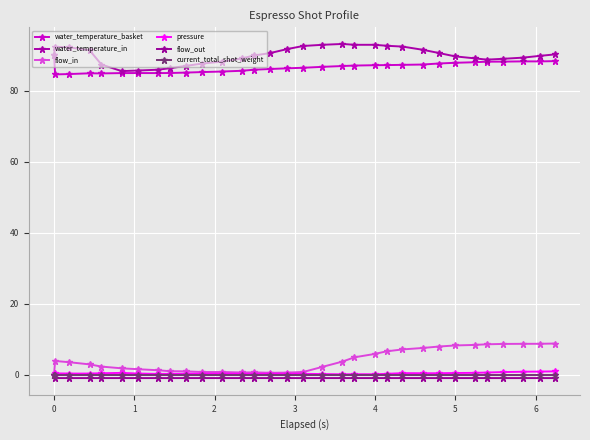

How many interior local peaks does the water_temperature_in series have?

2